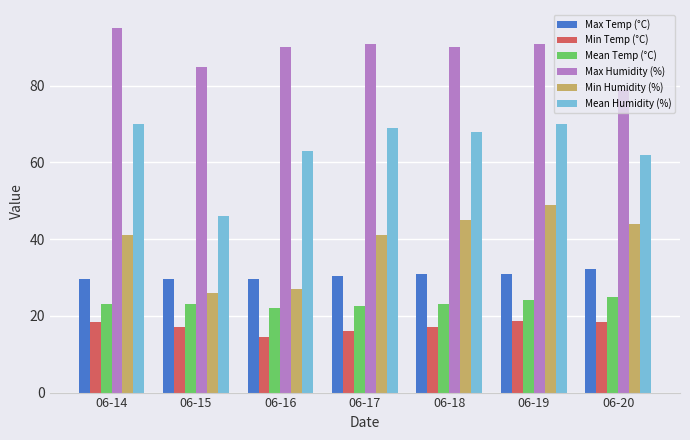

How many categories are shown in the chart?

7